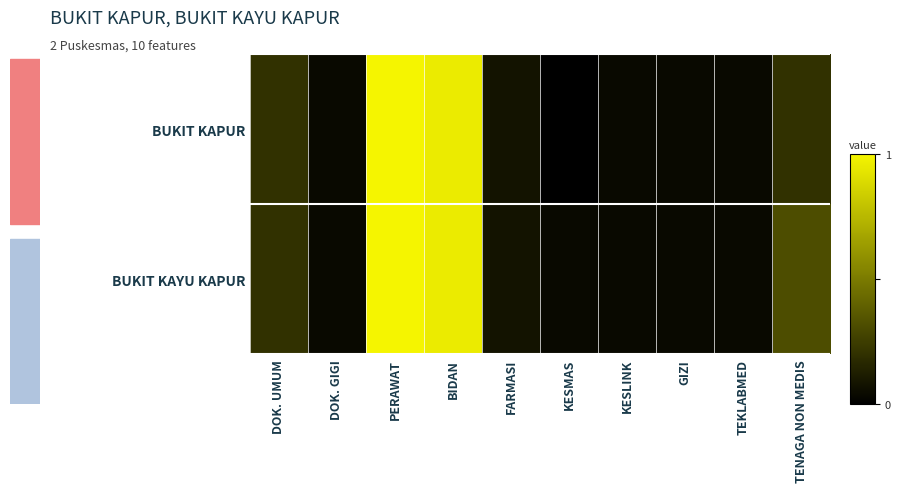

Reading right to left, extract all data points from this chart.

BUKIT KAPUR: TENAGA NON MEDIS=5	TEKLABMED=1	GIZI=1	KESLINK=1	KESMAS=0	FARMASI=2	BIDAN=24	PERAWAT=25	DOK. GIGI=1	DOK. UMUM=5
BUKIT KAYU KAPUR: TENAGA NON MEDIS=8	TEKLABMED=1	GIZI=1	KESLINK=1	KESMAS=1	FARMASI=2	BIDAN=24	PERAWAT=25	DOK. GIGI=1	DOK. UMUM=5